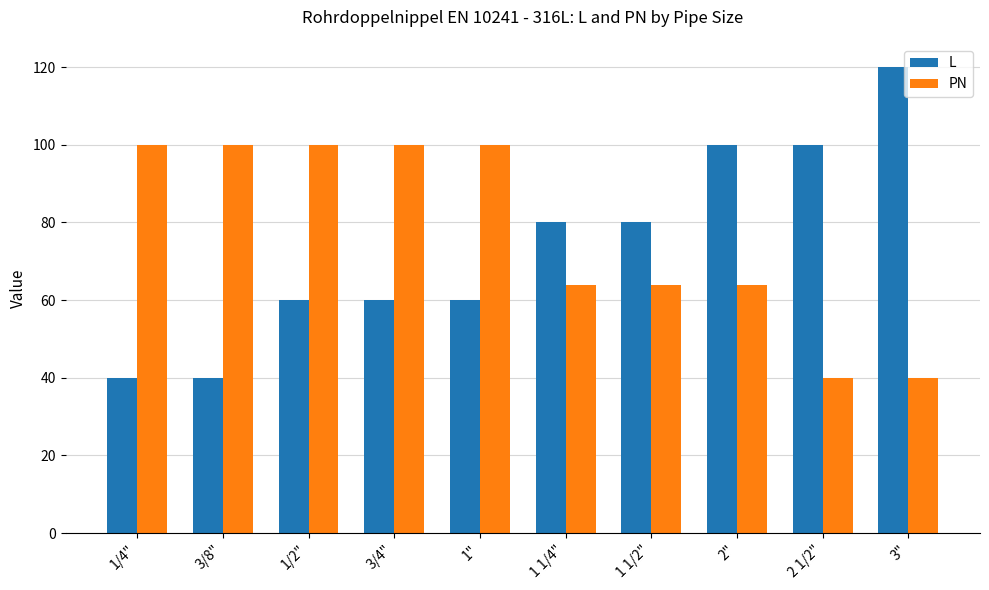

At how many categories does at least one series exceed 70?

10